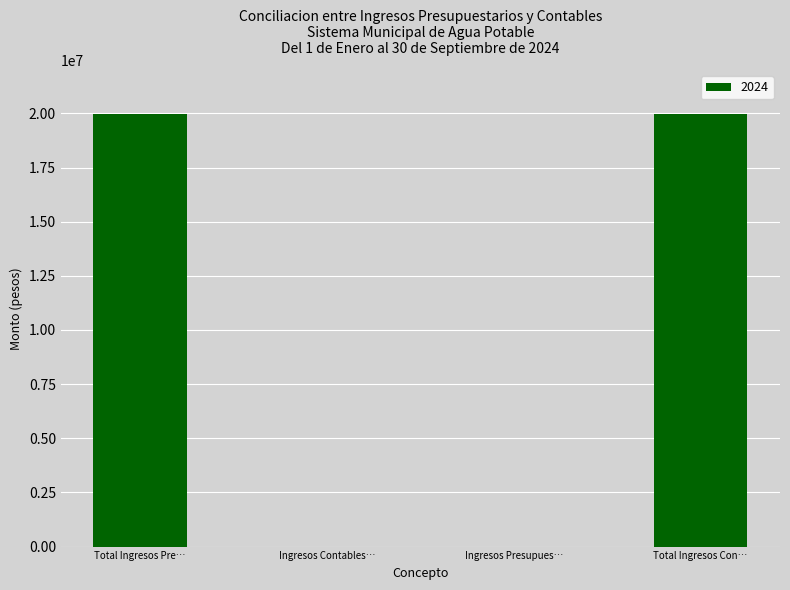

How many data points does each series have?

4